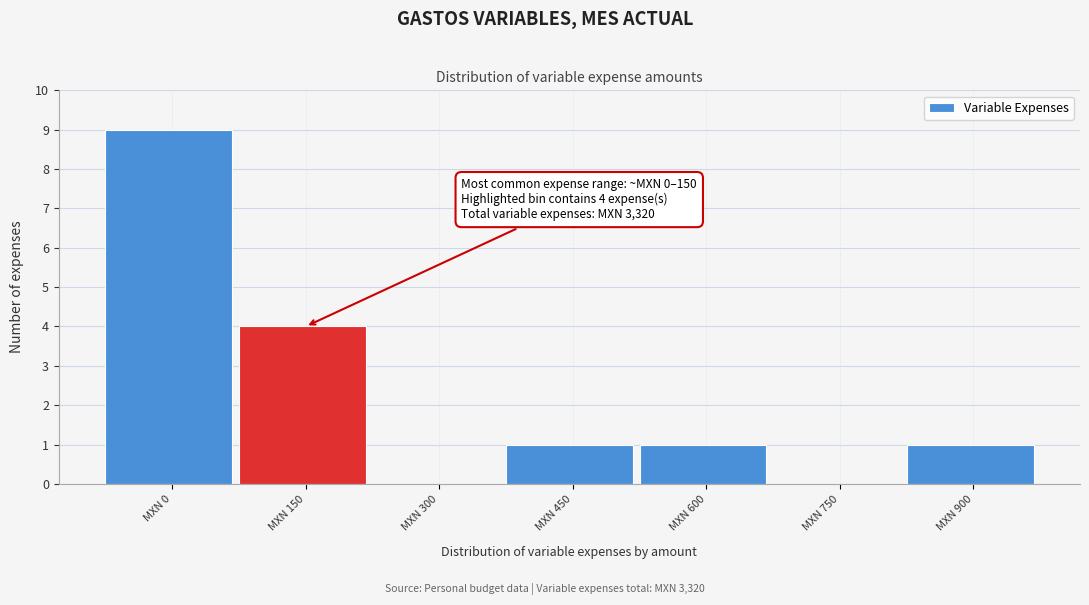

Reading left to right, transcribe all the data shown in this chart.

MXN 0=9	MXN 150=4	MXN 300=0	MXN 450=1	MXN 600=1	MXN 750=0	MXN 900=1